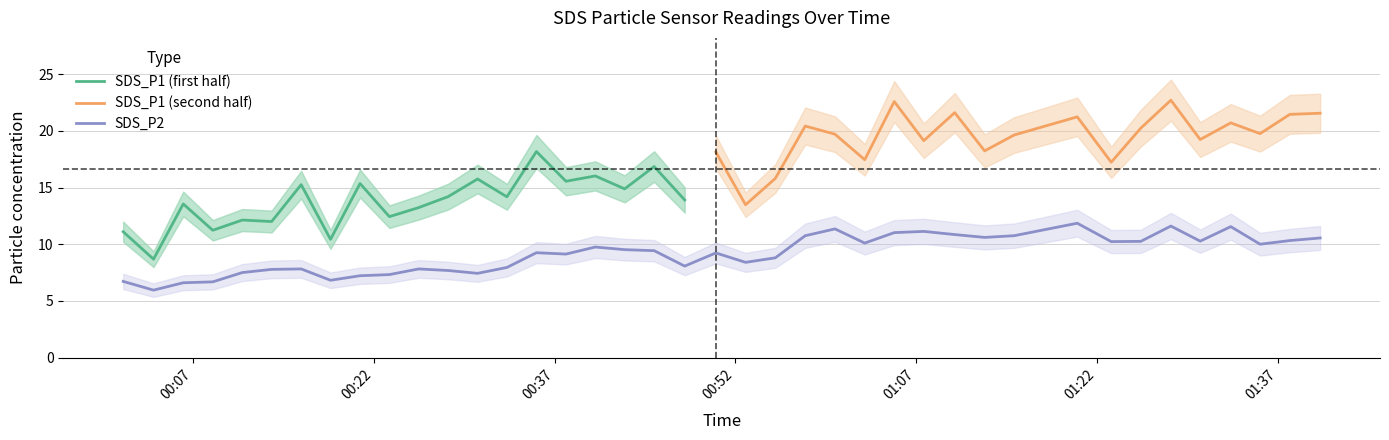

True or false: the data has more than 0 interior local peaks.

True